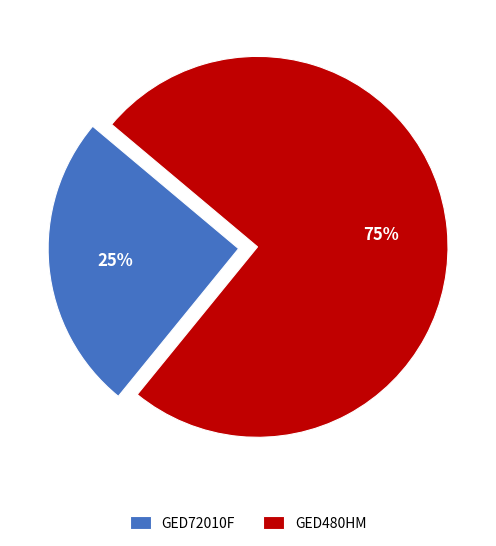

Which slice represents more than half of the pie?

GED480HM